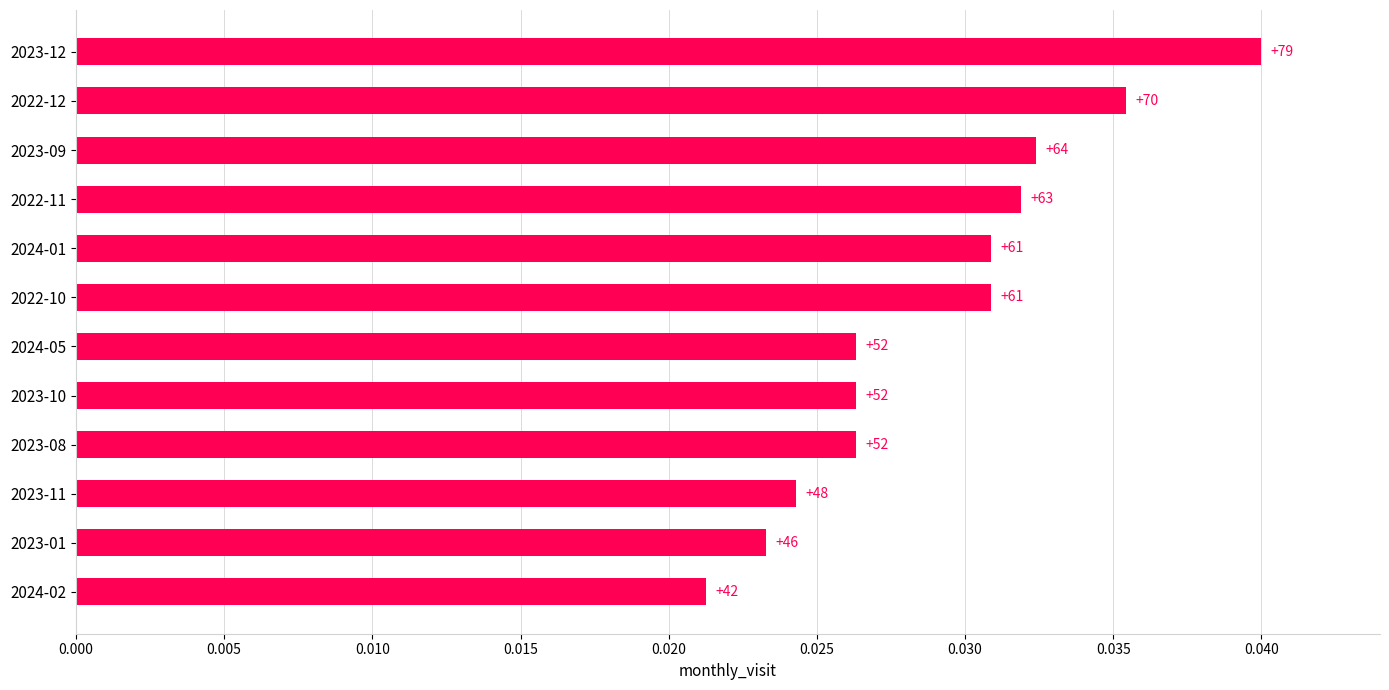

How many bars are there in total?

12